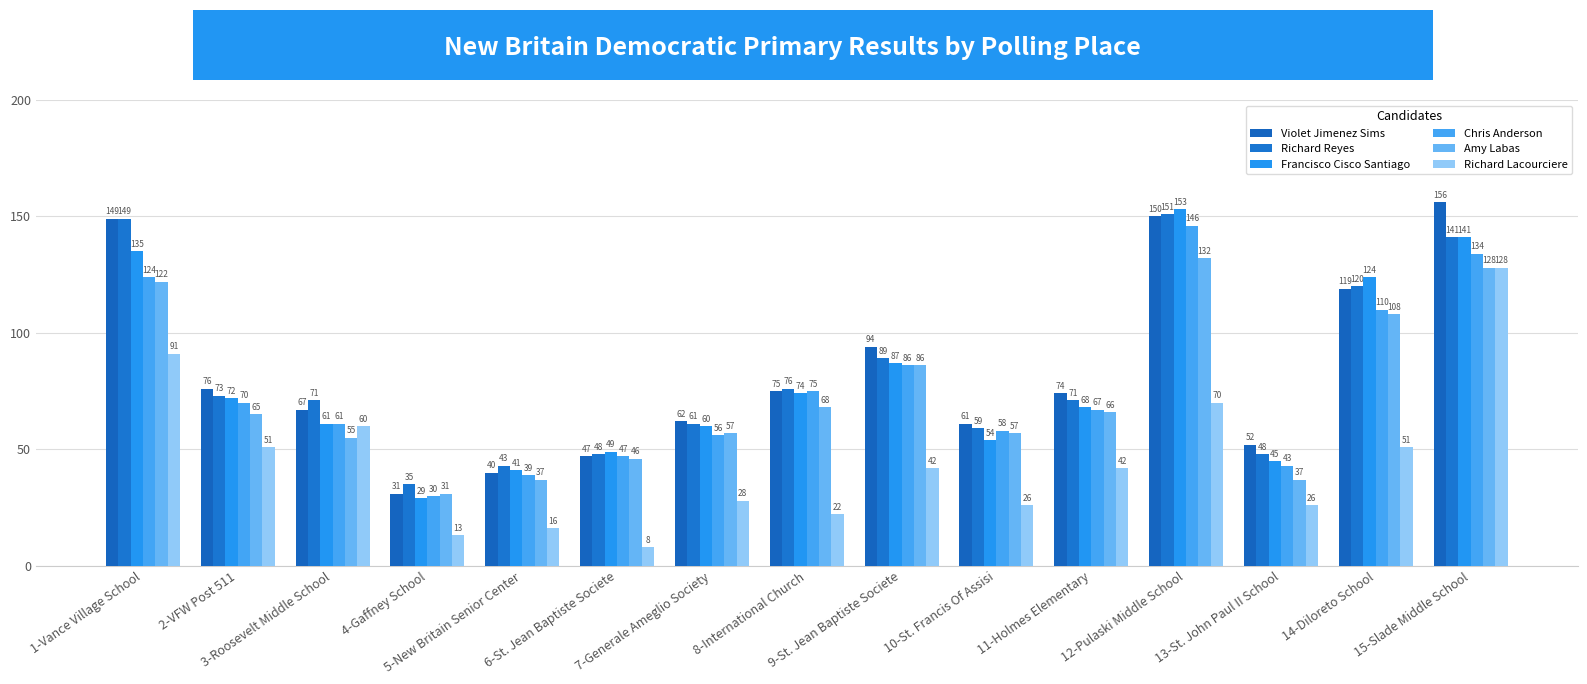

Reading left to right, transcribe all the data shown in this chart.

Violet Jimenez Sims: 1-Vance Village School=149	2-VFW Post 511=76	3-Roosevelt Middle School=67	4-Gaffney School=31	5-New Britain Senior Center=40	6-St. Jean Baptiste Societe=47	7-Generale Ameglio Society=62	8-International Church=75	9-St. Jean Baptiste Societe=94	10-St. Francis Of Assisi=61	11-Holmes Elementary=74	12-Pulaski Middle School=150	13-St. John Paul II School=52	14-Diloreto School=119	15-Slade Middle School=156
Richard Reyes: 1-Vance Village School=149	2-VFW Post 511=73	3-Roosevelt Middle School=71	4-Gaffney School=35	5-New Britain Senior Center=43	6-St. Jean Baptiste Societe=48	7-Generale Ameglio Society=61	8-International Church=76	9-St. Jean Baptiste Societe=89	10-St. Francis Of Assisi=59	11-Holmes Elementary=71	12-Pulaski Middle School=151	13-St. John Paul II School=48	14-Diloreto School=120	15-Slade Middle School=141
Francisco Cisco Santiago: 1-Vance Village School=135	2-VFW Post 511=72	3-Roosevelt Middle School=61	4-Gaffney School=29	5-New Britain Senior Center=41	6-St. Jean Baptiste Societe=49	7-Generale Ameglio Society=60	8-International Church=74	9-St. Jean Baptiste Societe=87	10-St. Francis Of Assisi=54	11-Holmes Elementary=68	12-Pulaski Middle School=153	13-St. John Paul II School=45	14-Diloreto School=124	15-Slade Middle School=141
Chris Anderson: 1-Vance Village School=124	2-VFW Post 511=70	3-Roosevelt Middle School=61	4-Gaffney School=30	5-New Britain Senior Center=39	6-St. Jean Baptiste Societe=47	7-Generale Ameglio Society=56	8-International Church=75	9-St. Jean Baptiste Societe=86	10-St. Francis Of Assisi=58	11-Holmes Elementary=67	12-Pulaski Middle School=146	13-St. John Paul II School=43	14-Diloreto School=110	15-Slade Middle School=134
Amy Labas: 1-Vance Village School=122	2-VFW Post 511=65	3-Roosevelt Middle School=55	4-Gaffney School=31	5-New Britain Senior Center=37	6-St. Jean Baptiste Societe=46	7-Generale Ameglio Society=57	8-International Church=68	9-St. Jean Baptiste Societe=86	10-St. Francis Of Assisi=57	11-Holmes Elementary=66	12-Pulaski Middle School=132	13-St. John Paul II School=37	14-Diloreto School=108	15-Slade Middle School=128
Richard Lacourciere: 1-Vance Village School=91	2-VFW Post 511=51	3-Roosevelt Middle School=60	4-Gaffney School=13	5-New Britain Senior Center=16	6-St. Jean Baptiste Societe=8	7-Generale Ameglio Society=28	8-International Church=22	9-St. Jean Baptiste Societe=42	10-St. Francis Of Assisi=26	11-Holmes Elementary=42	12-Pulaski Middle School=70	13-St. John Paul II School=26	14-Diloreto School=51	15-Slade Middle School=128